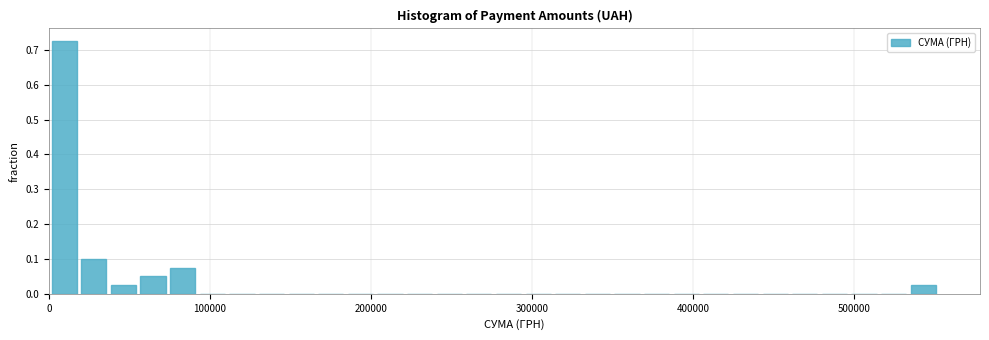

Around what value on the x-axis is the tallest bar? Give the approximate position of its centre, as read against the axis.

10000